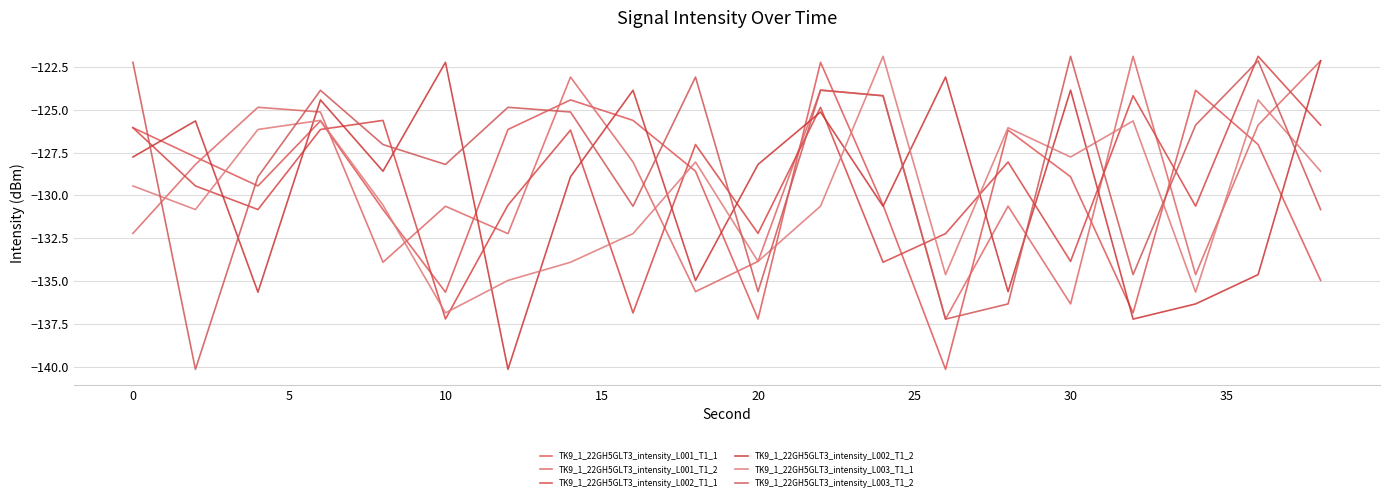

What is the difference between the second highest and second lowest values in the TK9_1_22GH5GLT3_intensity_L001_T1_1 series?

13.4